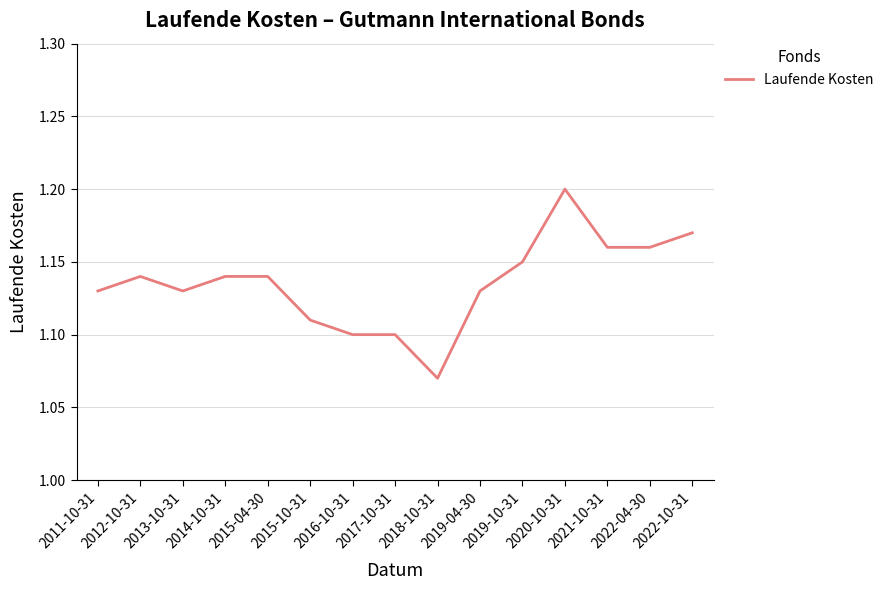

The chart shows a value of 1.7 at 2016-10-31. True or false?

False